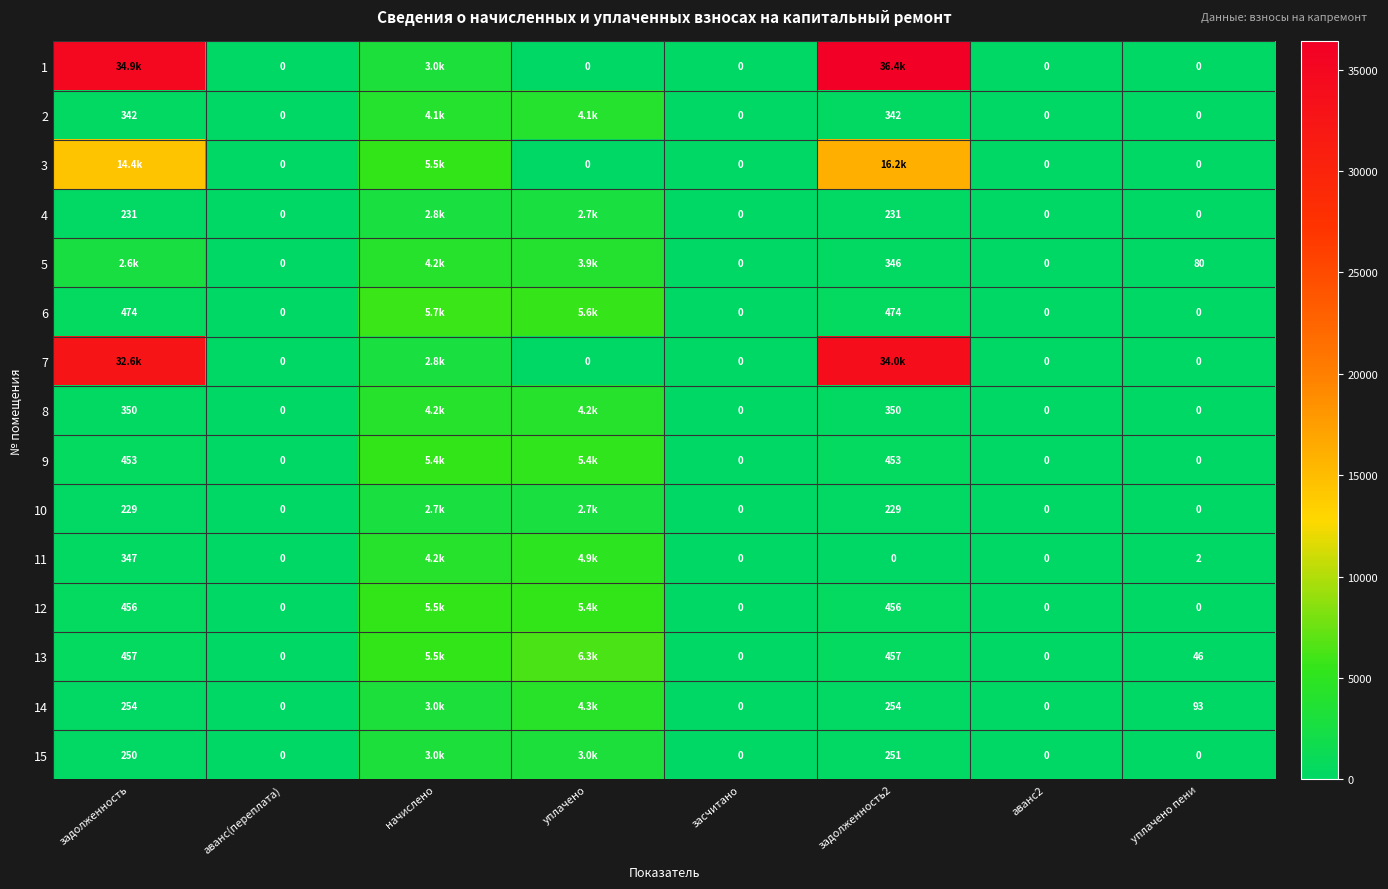

Is the value of 11 at задолженность greater than the value of 8 at задолженность2?

No